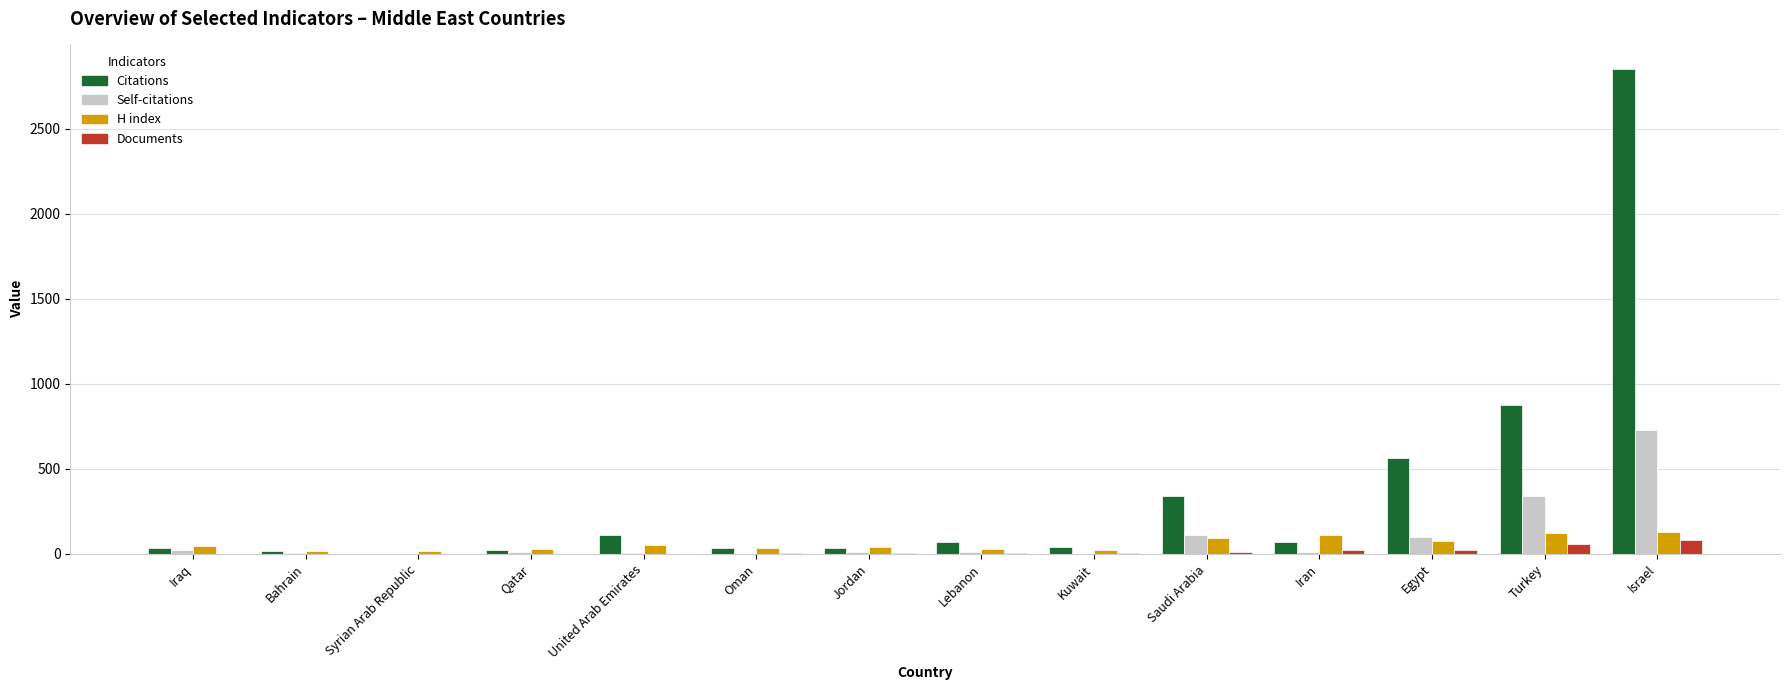

Which category has the highest value in the Citations series?

Israel